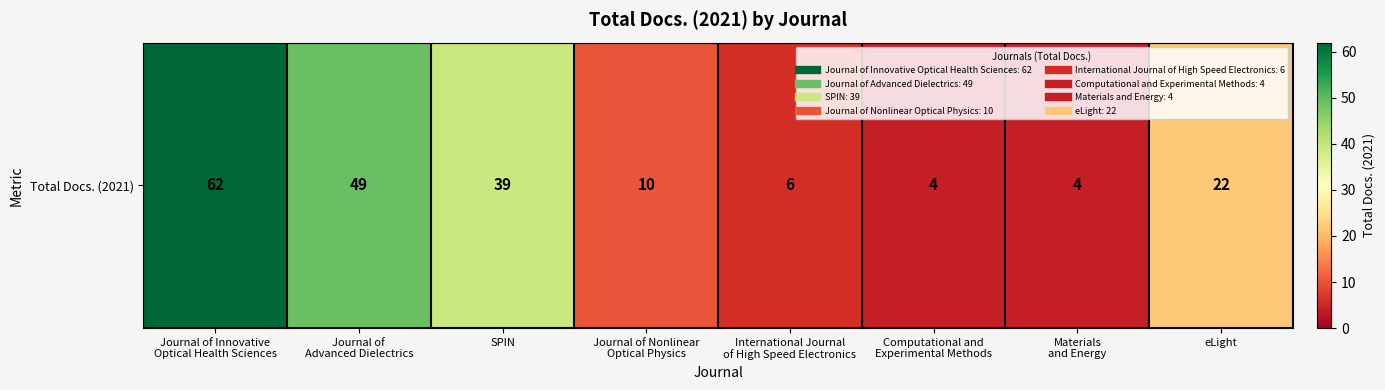

Count the number of data series in this chart.

1